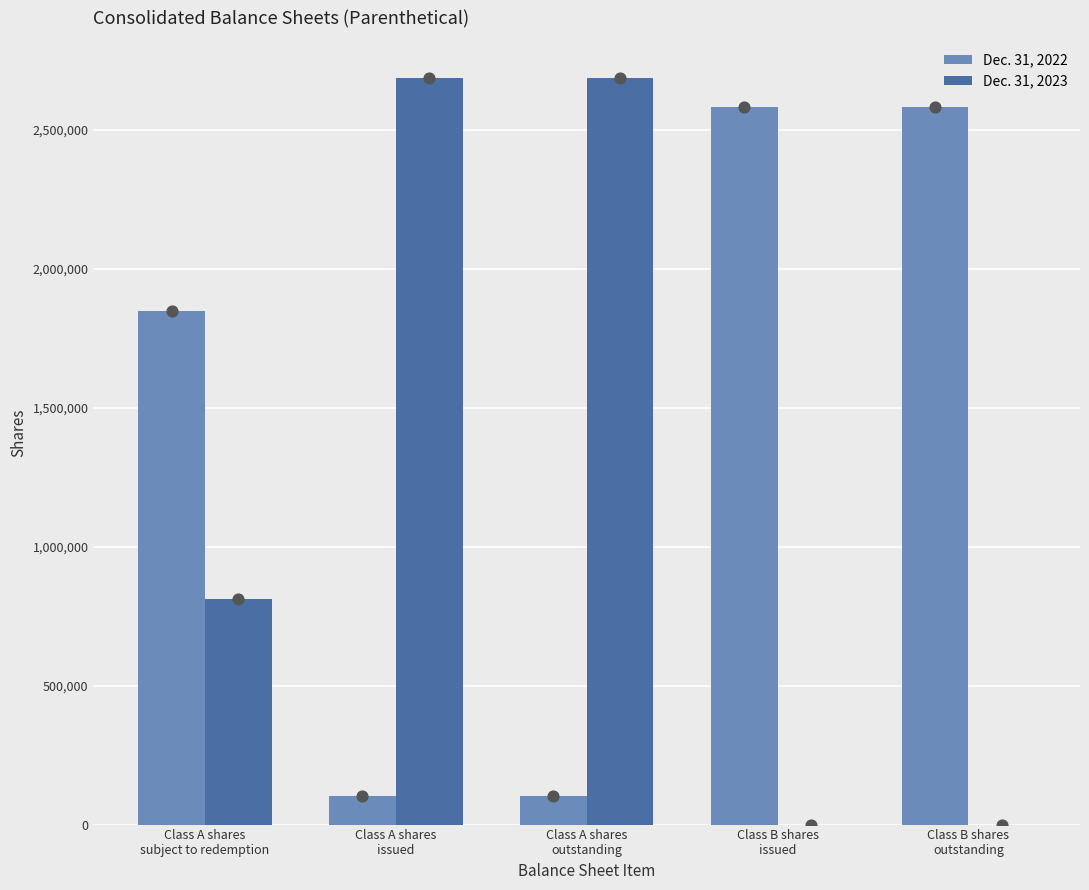

Which series has the widest spread of Y values?

Dec. 31, 2023